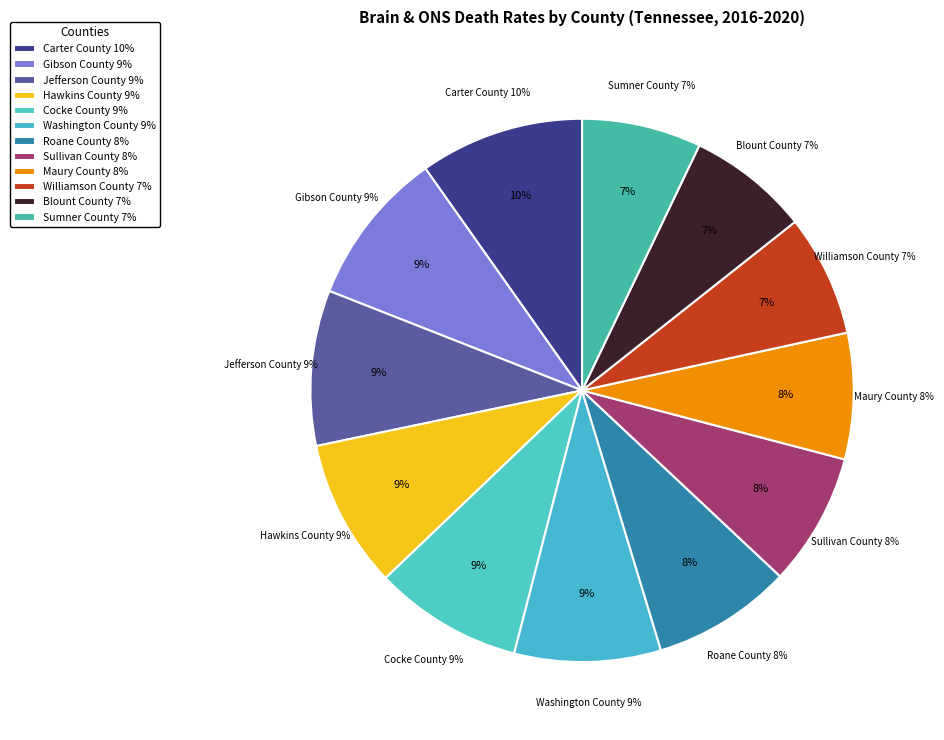

How many segments does this pie chart have?

12